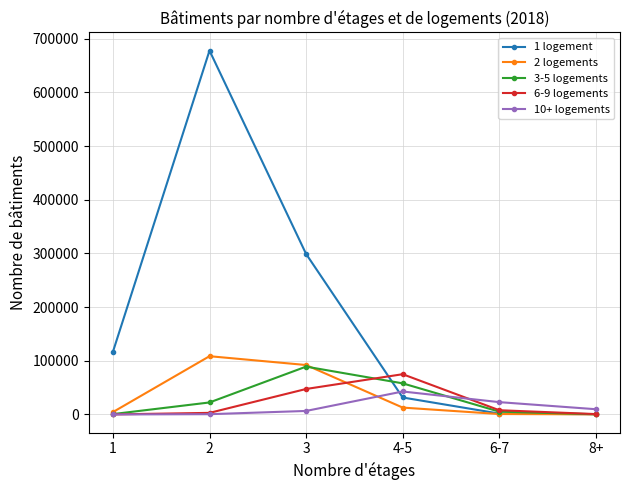

What is the difference between the maximum and minimum values in the 2 logements series?

108337